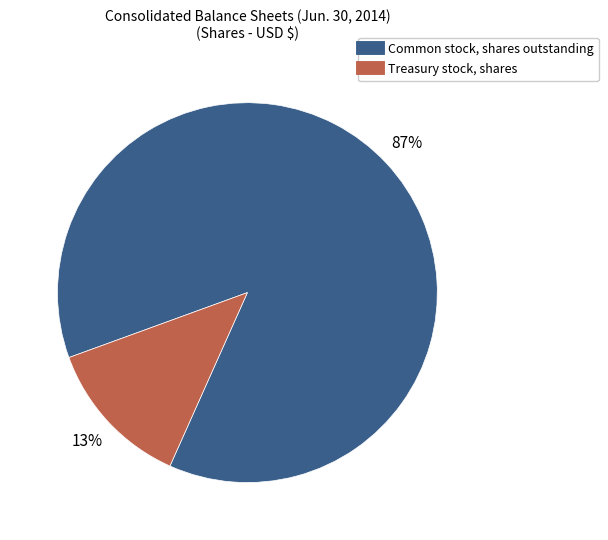

Which category has the smallest portion of the pie?

Treasury stock, shares